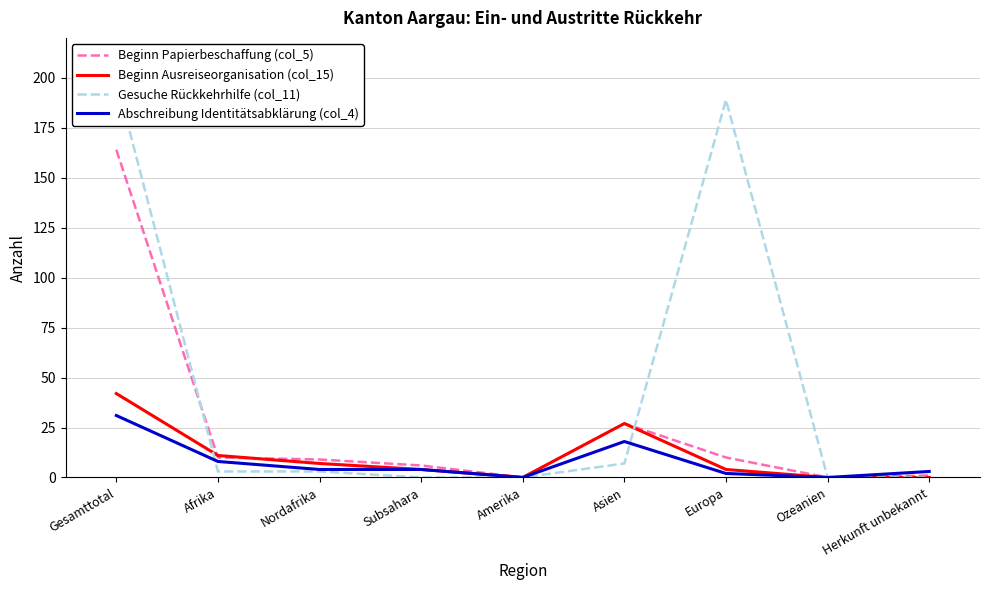

What is the total value across all series at Nordafrika?

23